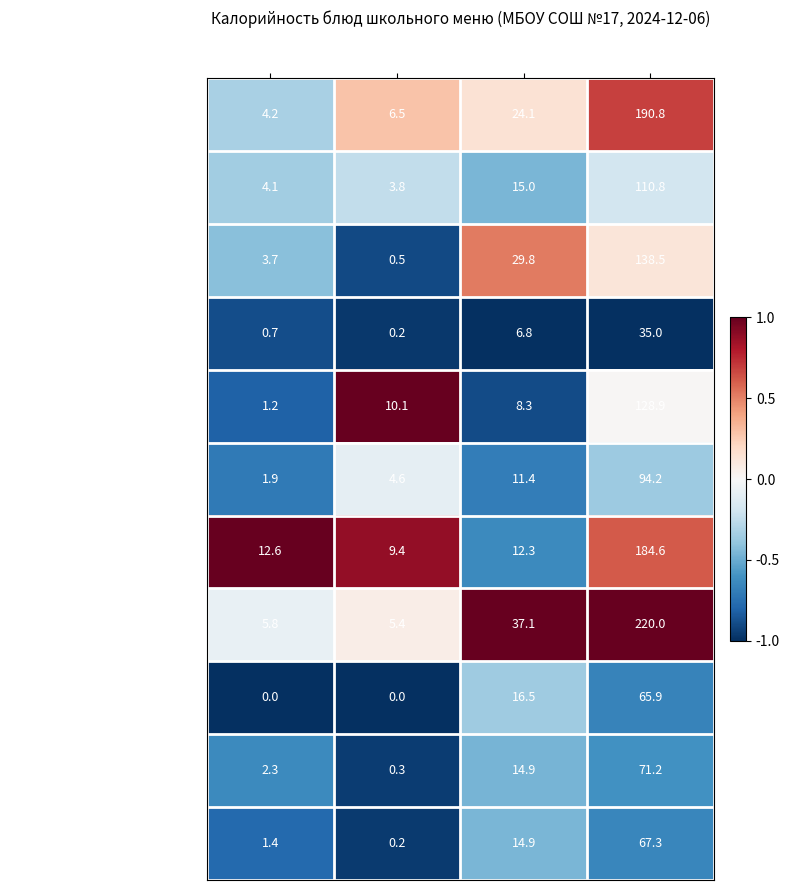

Between Жиры and Калорийность, which series saw the biggest shift?

Макаронные изделия